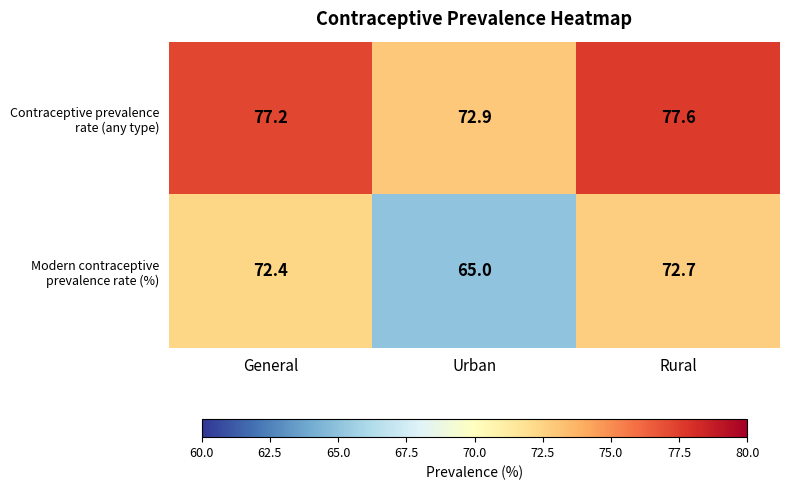

What is the spread (max minus min) of values at Rural?

4.9